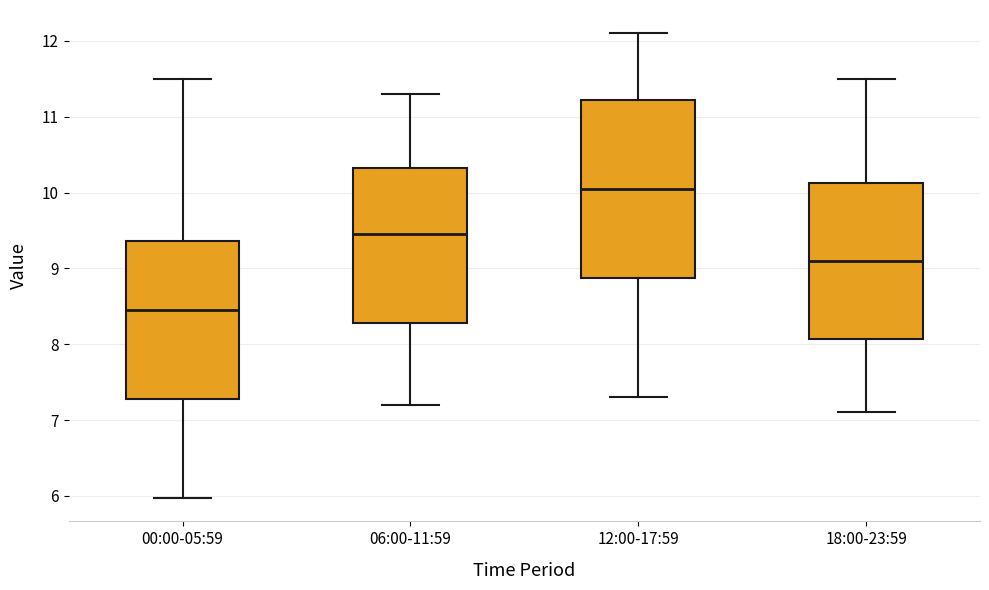

Where does the median line of the box for 06:00-11:59 sit on the y-axis? The values are not printed on the chart, so give them approximately, as read against the axis.

9.5